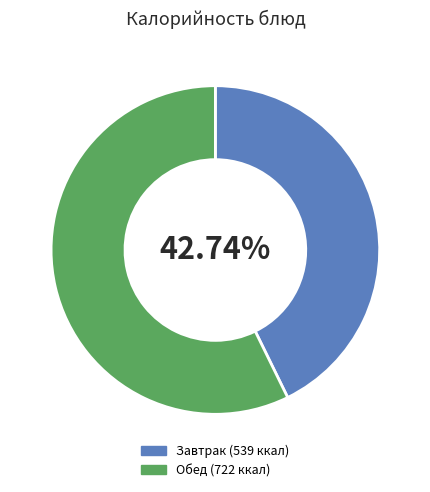

Does any single category account for the majority?

Yes